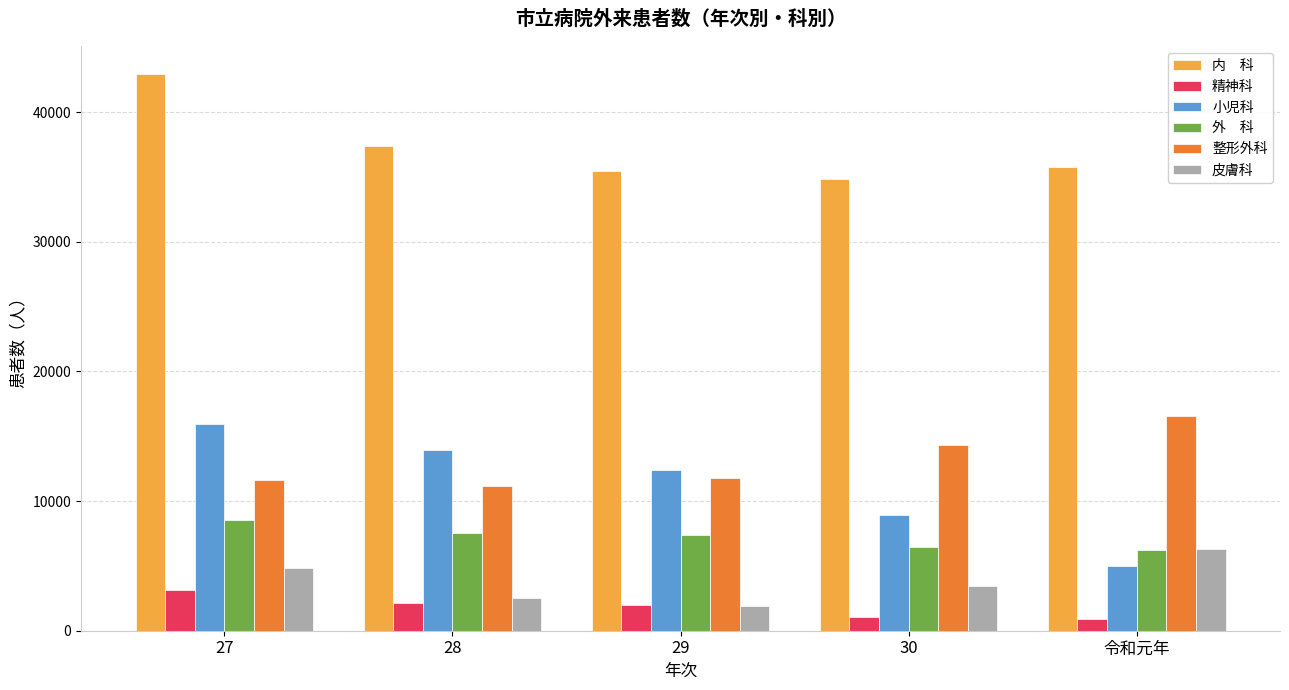

What is the maximum value shown in the chart?

42941